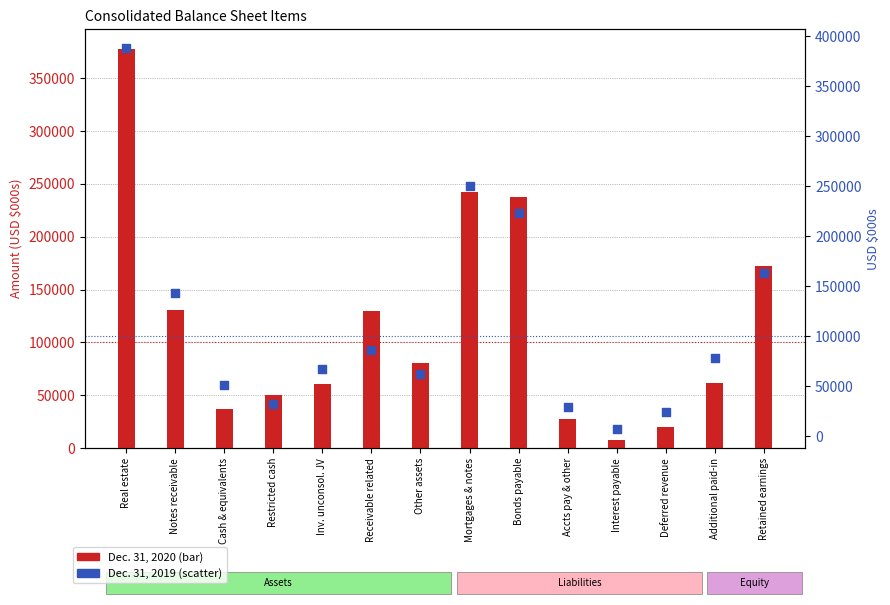

What is the total value across all series at Real estate?

765173